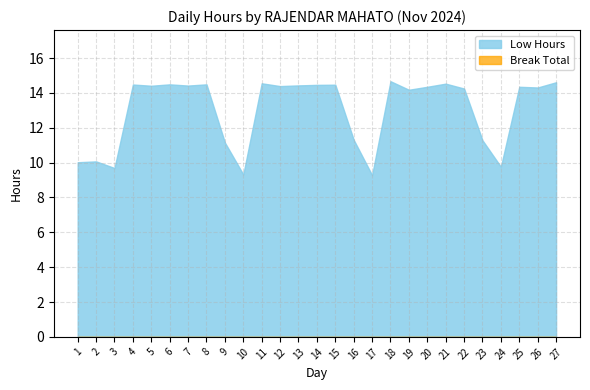

At which category is the sum across all series the highest?

18